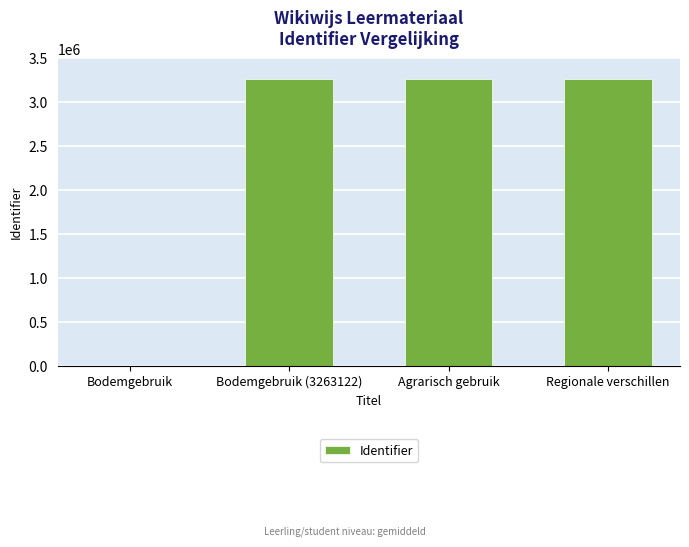

What is the greatest value displayed?

3263128